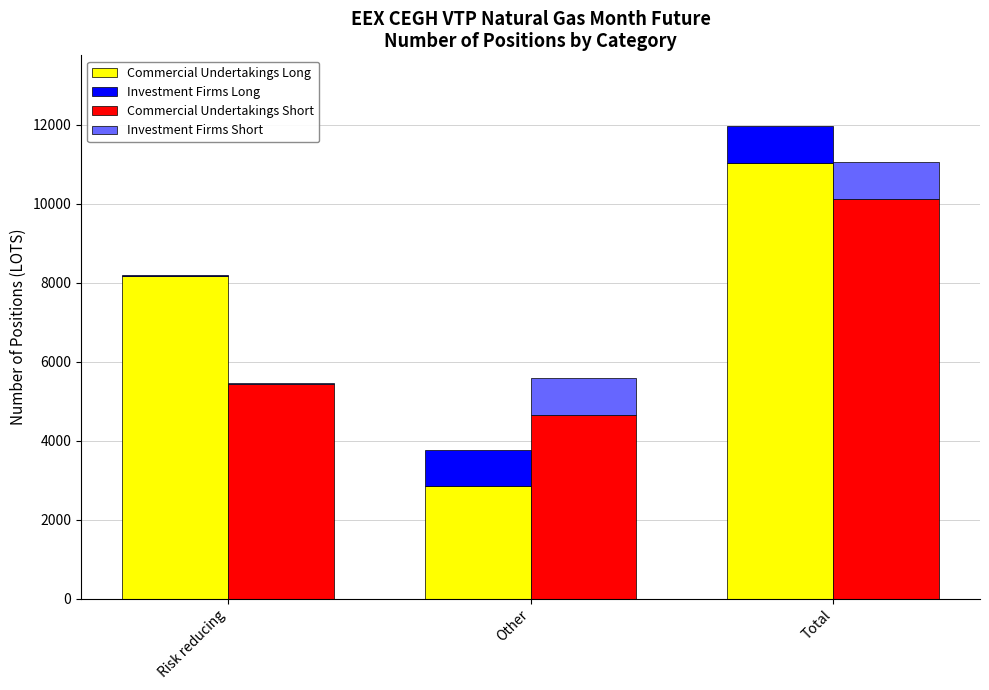

How many bars are there in total?

12